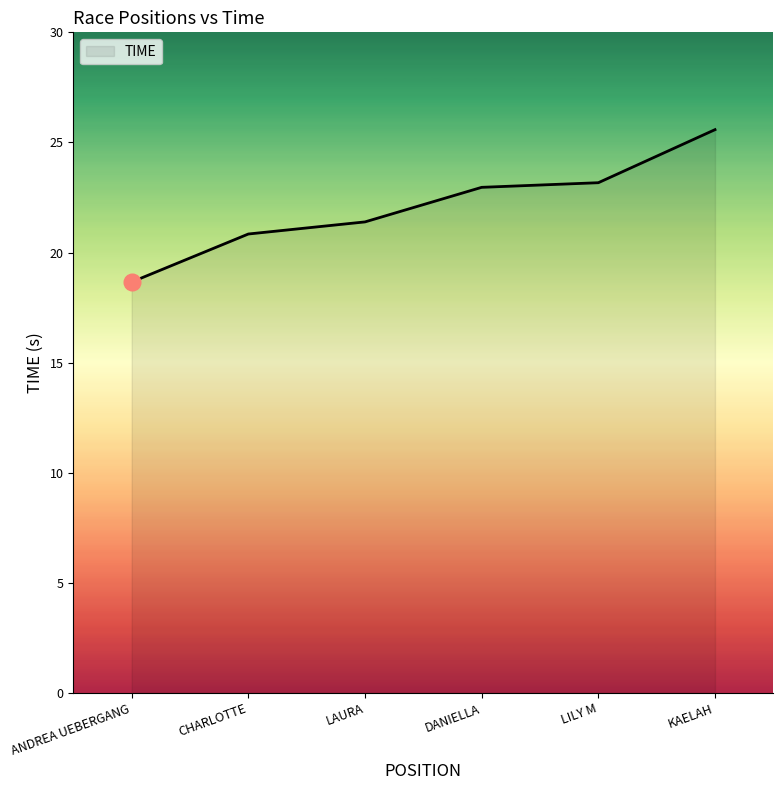

Reading left to right, what are all the values shown in this chart?

18.7	20.8	21.4	23.0	23.2	25.6